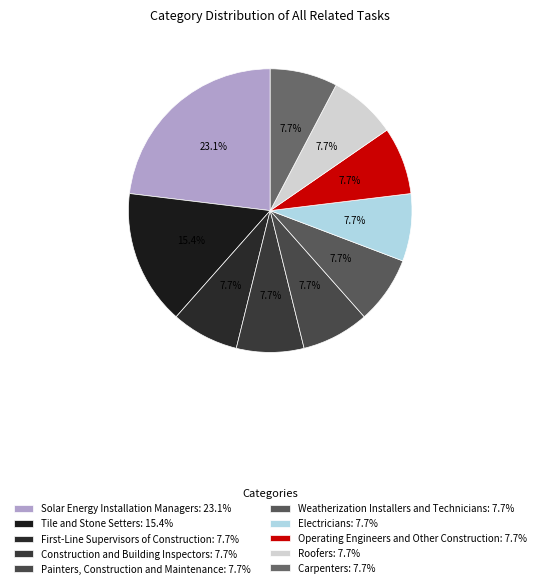

Is it true that Weatherization Installers and Technicians is 1% of the pie?

False